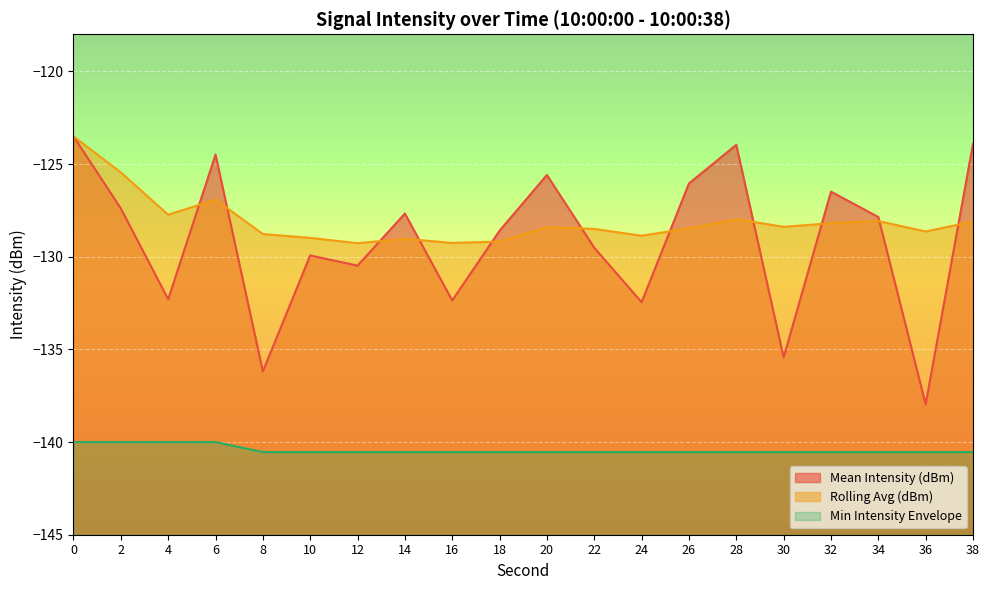

At how many categories does at least one series exceed -130?

20